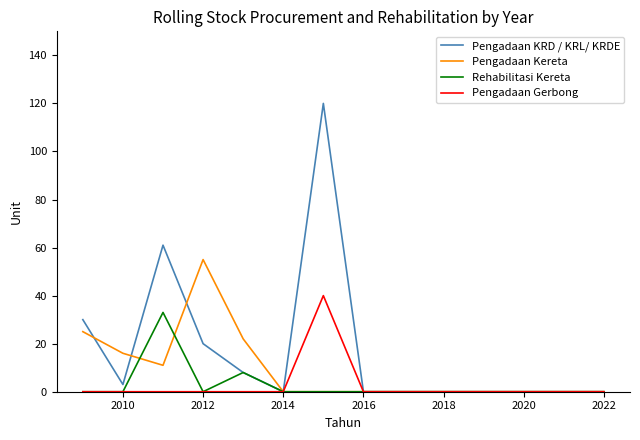

How many series are shown in this chart?

4